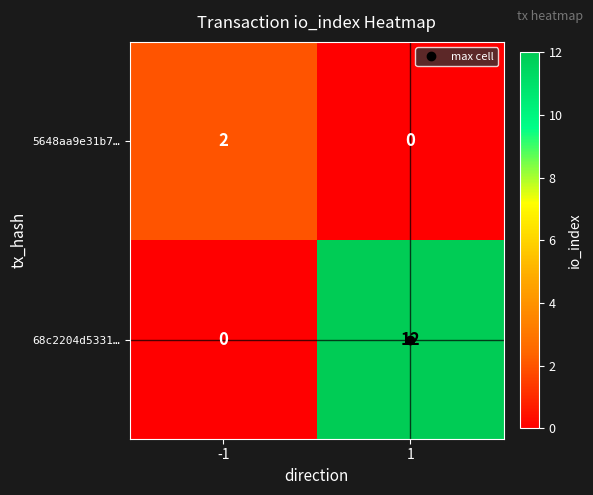

At which category does the chart reach its peak across all series?

1